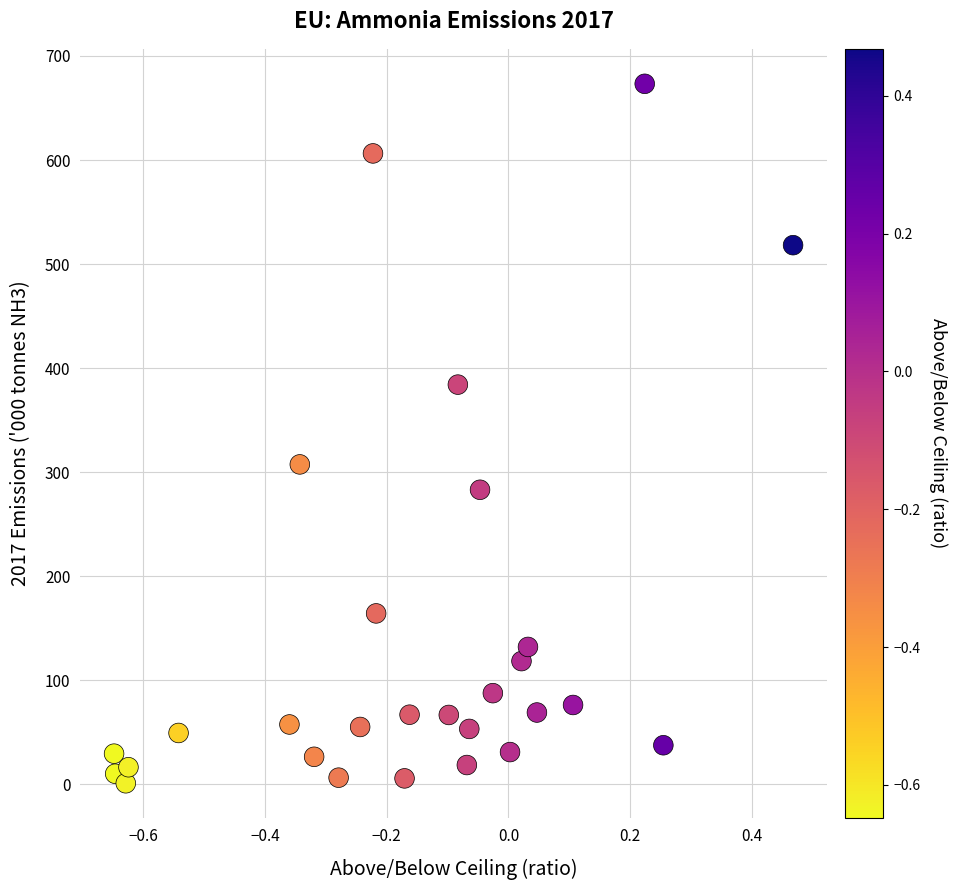

What Y value in the scatter plot is closest to 337?

307.5